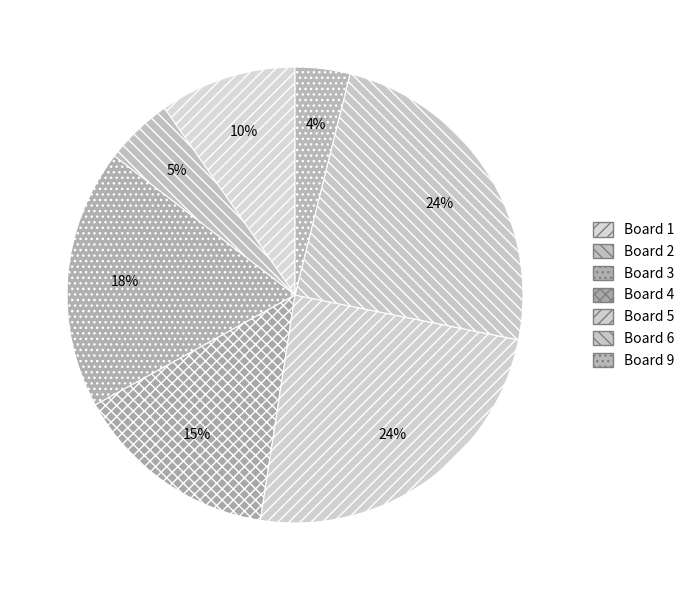

What is the largest slice in the pie chart?

Board 5